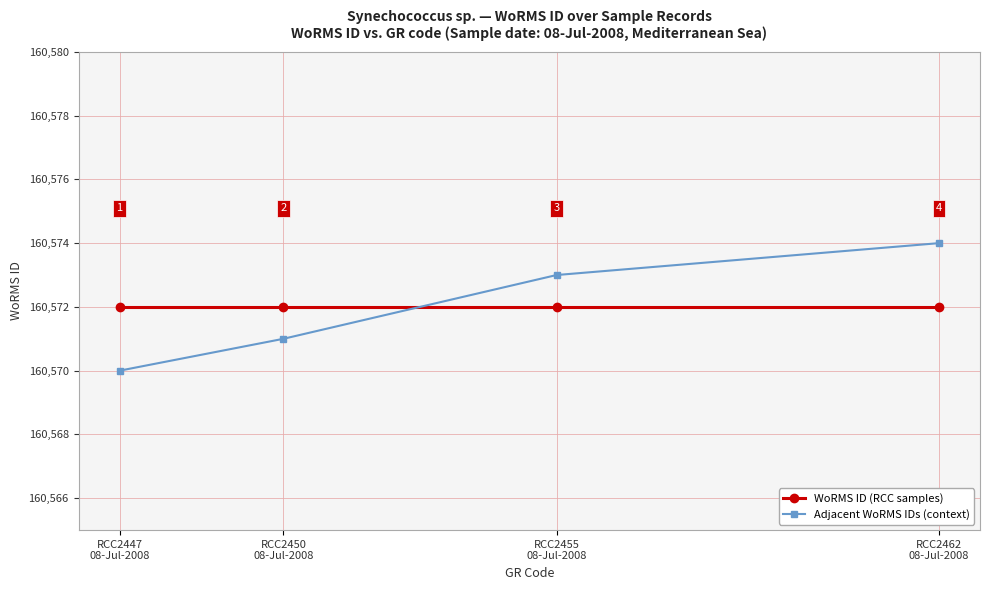

What value does the WoRMS ID (RCC samples) series have at RCC2462
08-Jul-2008?

160572